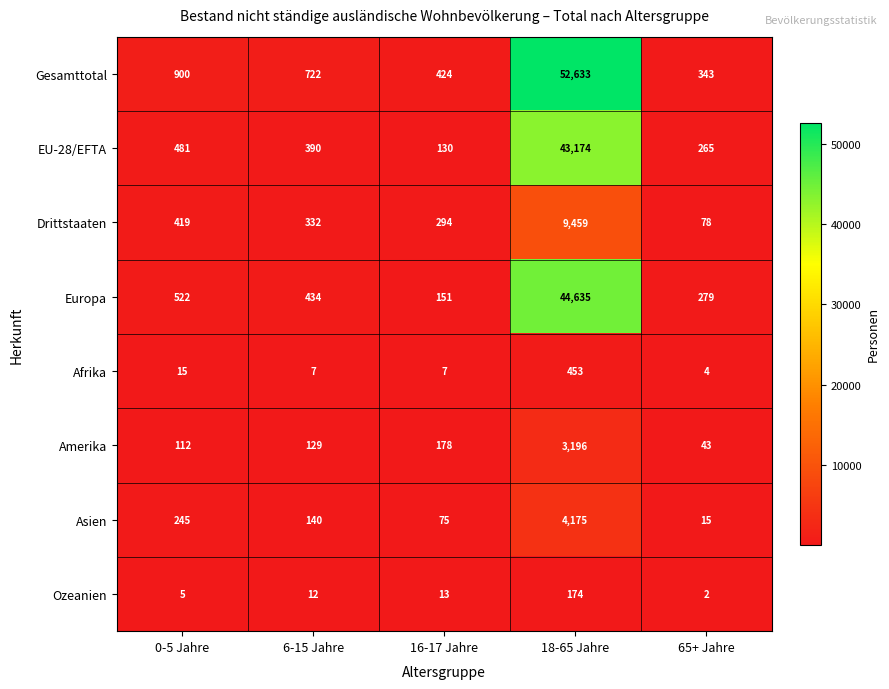

Which series has the largest range (max minus min)?

Gesamttotal